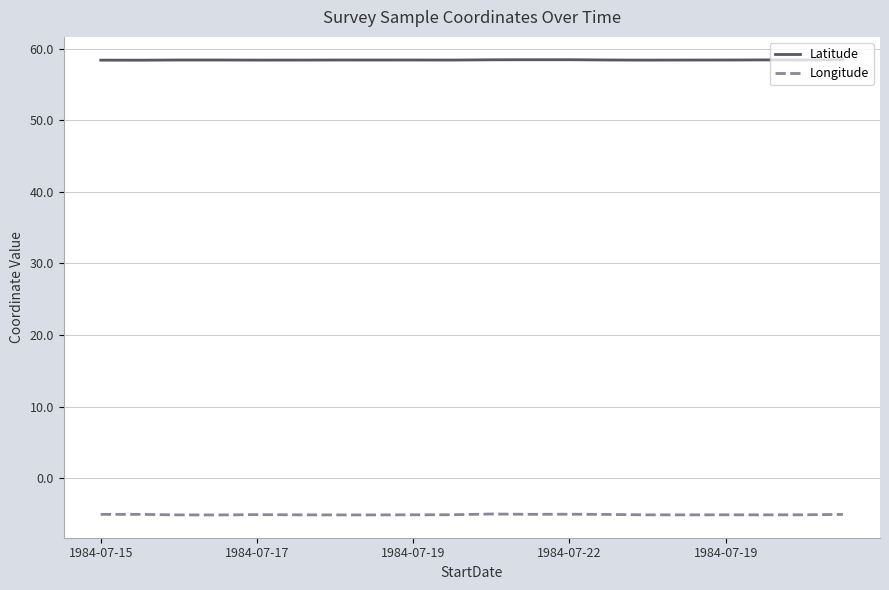

Is this an area chart (filled region under the line)?

No